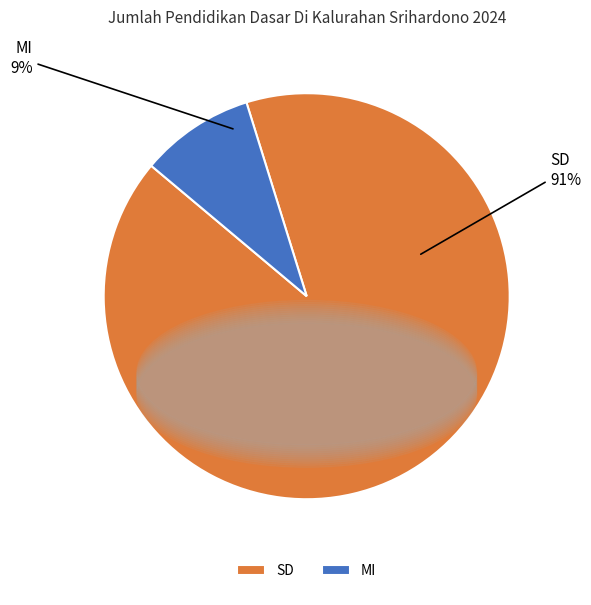

To the nearest percent, what is the difference between the largest and smallest slice percentages?

82%